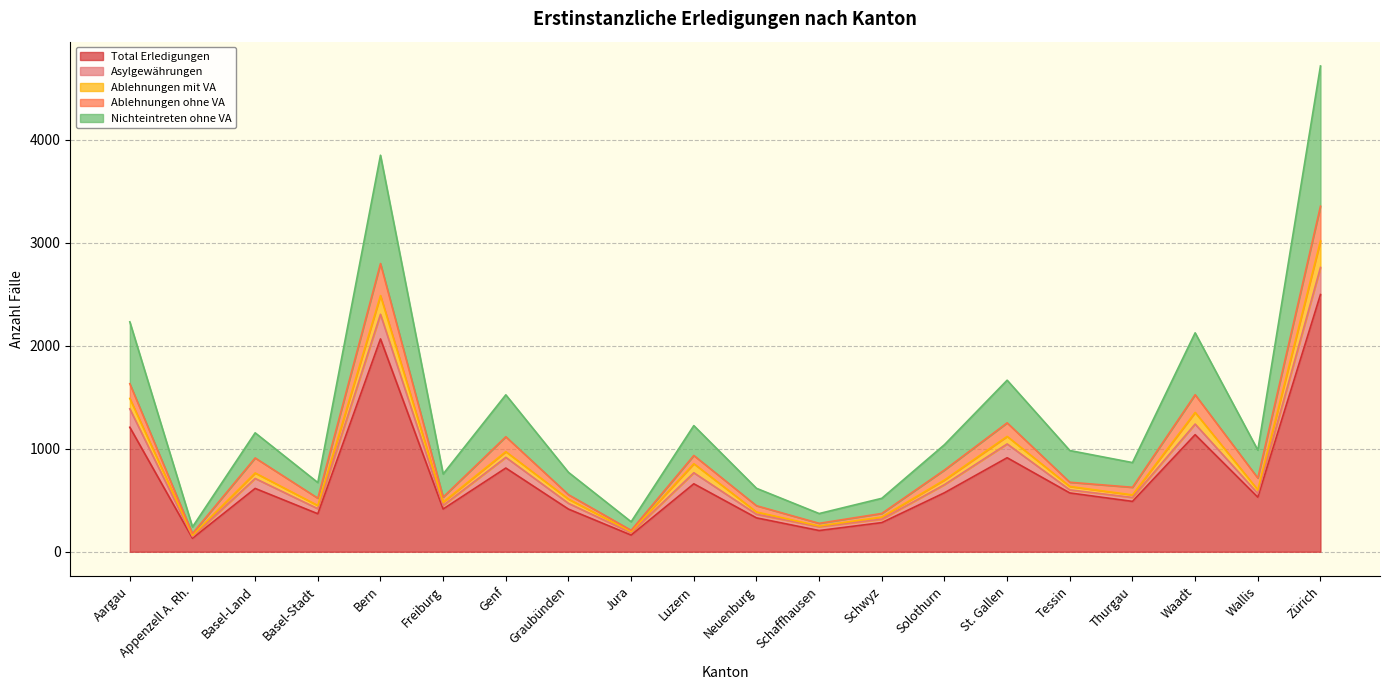

What is the lowest value of the Total Erledigungen series?

131